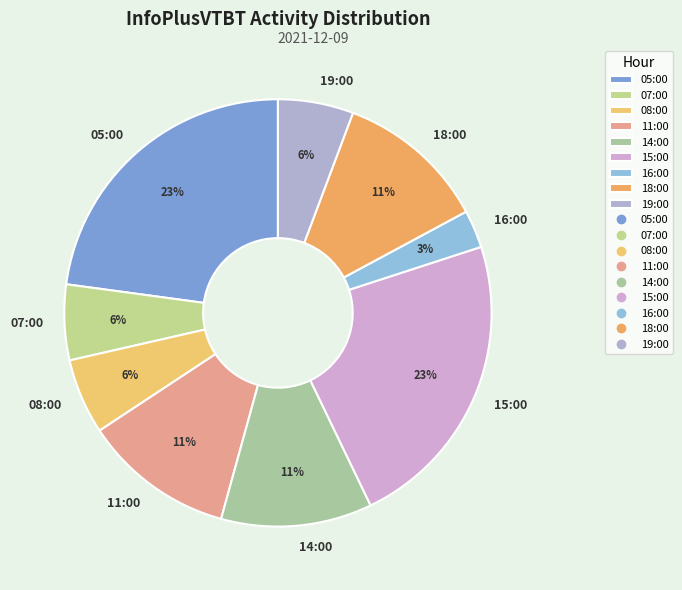

Which slice is the smallest?

16:00